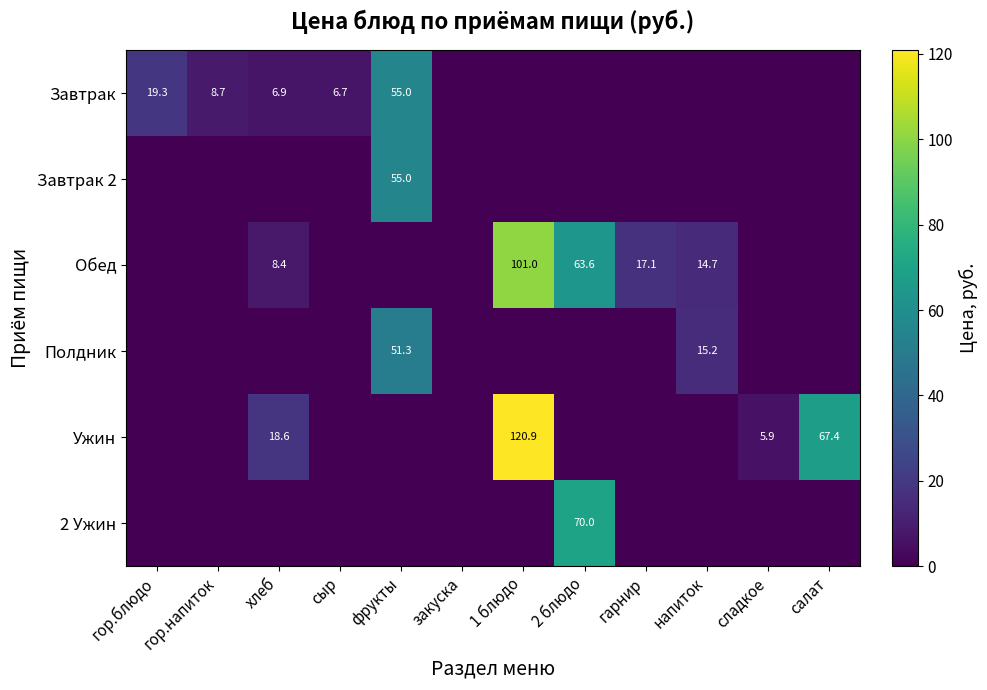

What is the sum of the Обед values at 1 блюдо and гарнир?

118.1